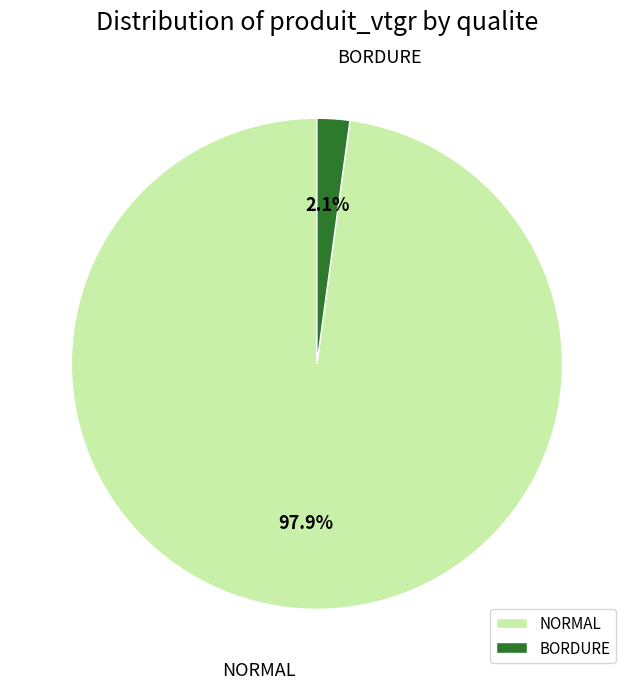

Which has a higher value, BORDURE or NORMAL?

NORMAL